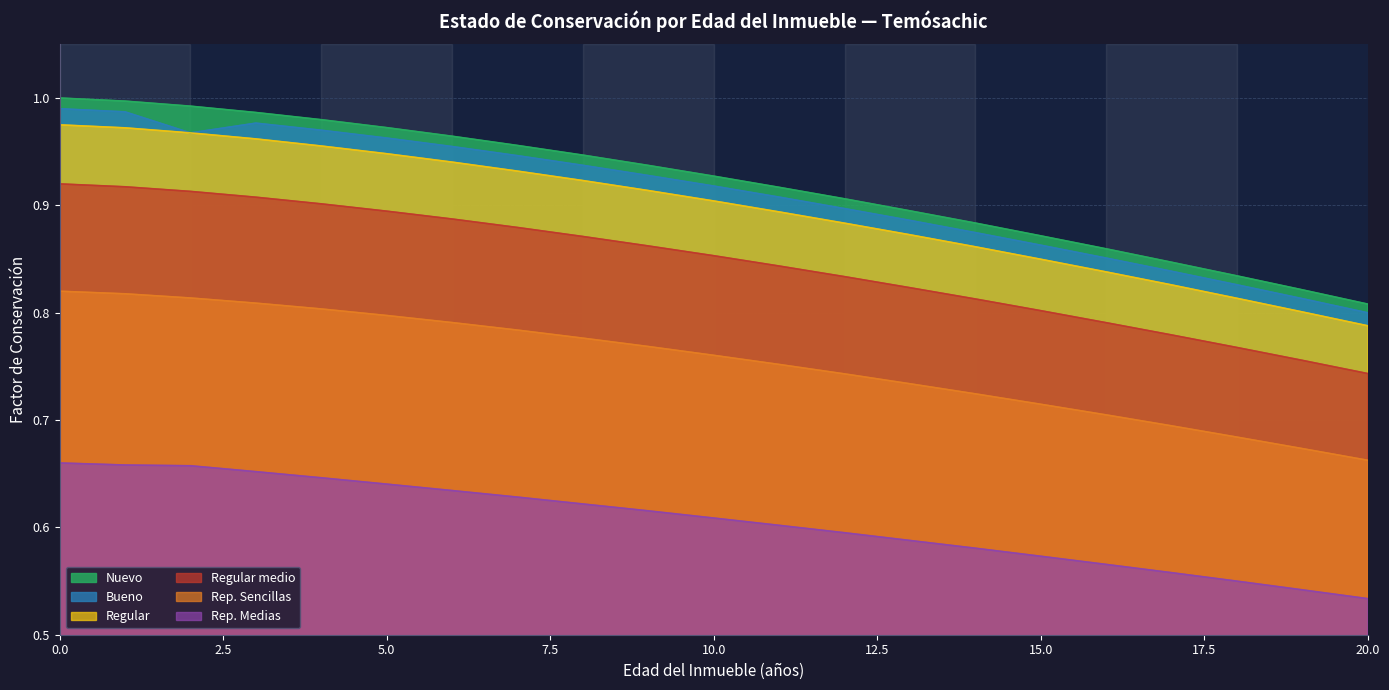

Does the chart have visible grid lines?

Yes